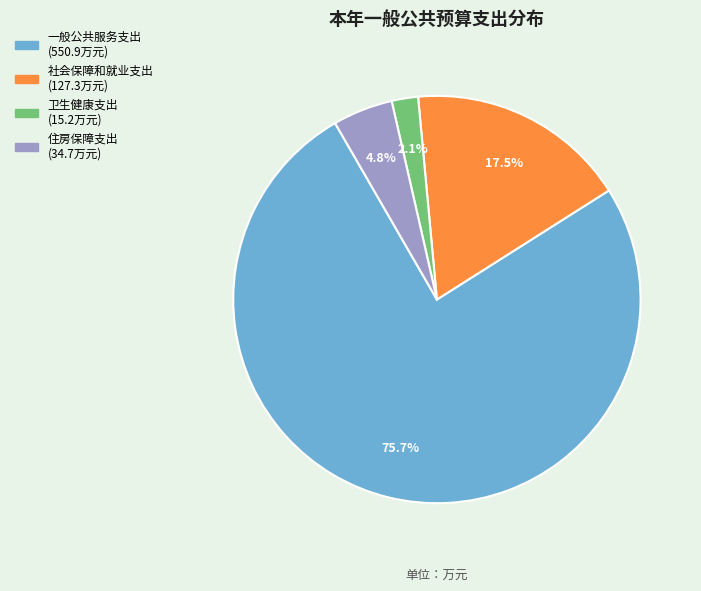

What portion of the pie excludes 住房保障支出?

95.2%